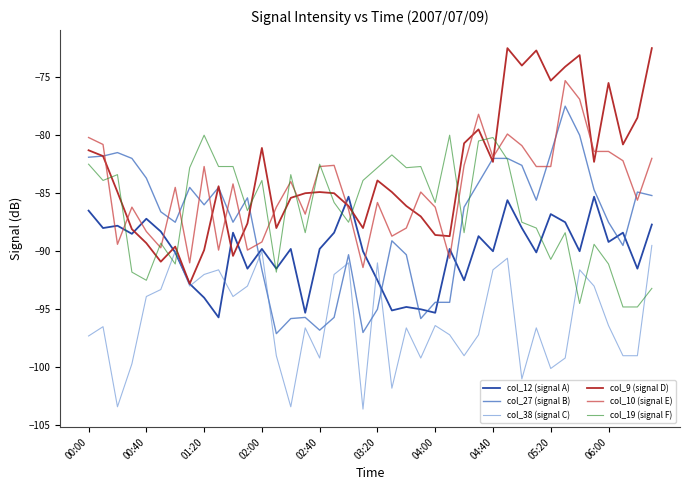

Which series ends up on top after the final intersection of col_12 (signal A) and col_10 (signal E)?

col_10 (signal E)